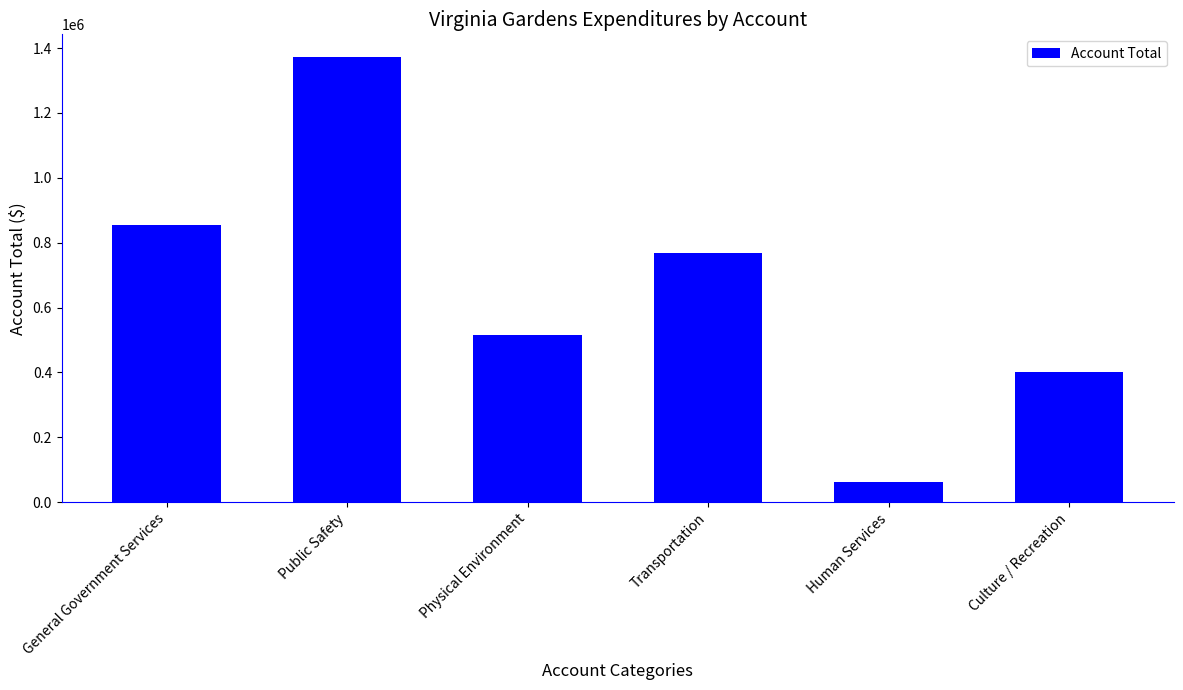

How many data points are less than 768195?

3